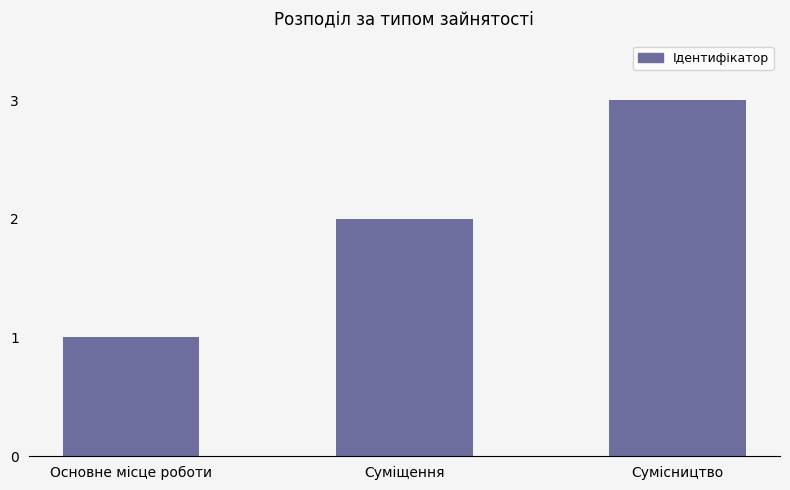

What is the average value?

2